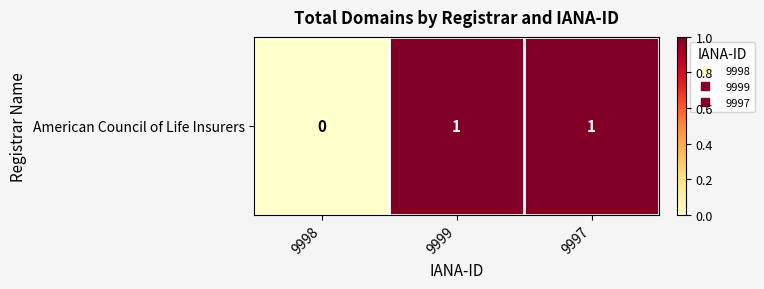

Between 9999 and 9997, which is larger?

9999